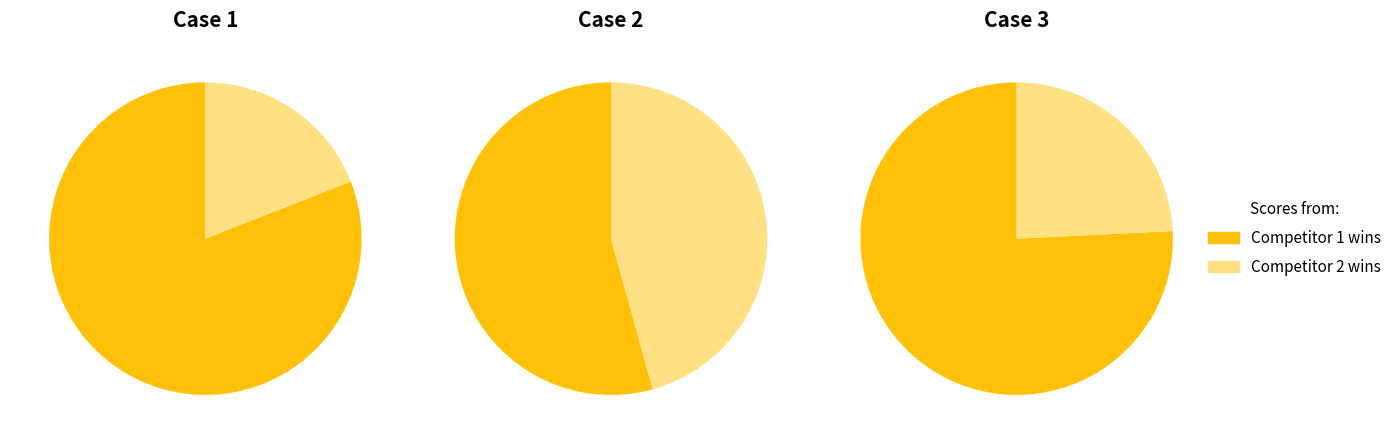

Does 11 represent more than half of the total?

No